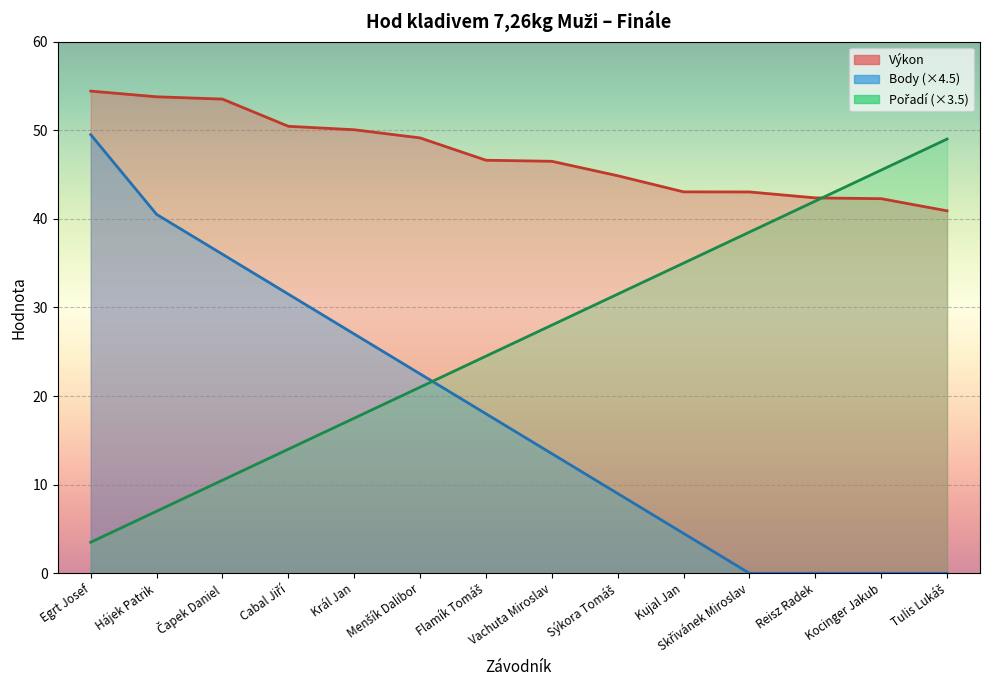

At which category is the sum across all series the highest?

Egrt Josef